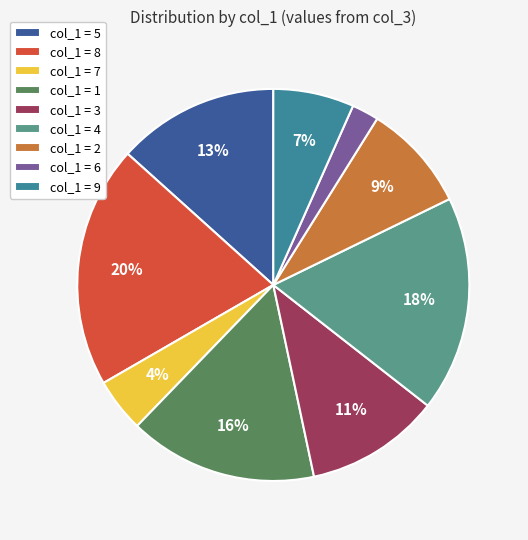

To the nearest percent, what portion does col_1 = 9 represent?

7%